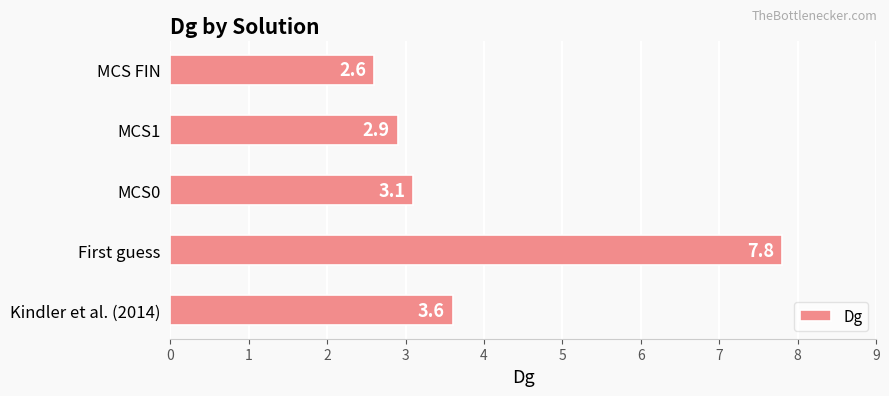

The chart shows a value of 2.9 at MCS1. True or false?

True